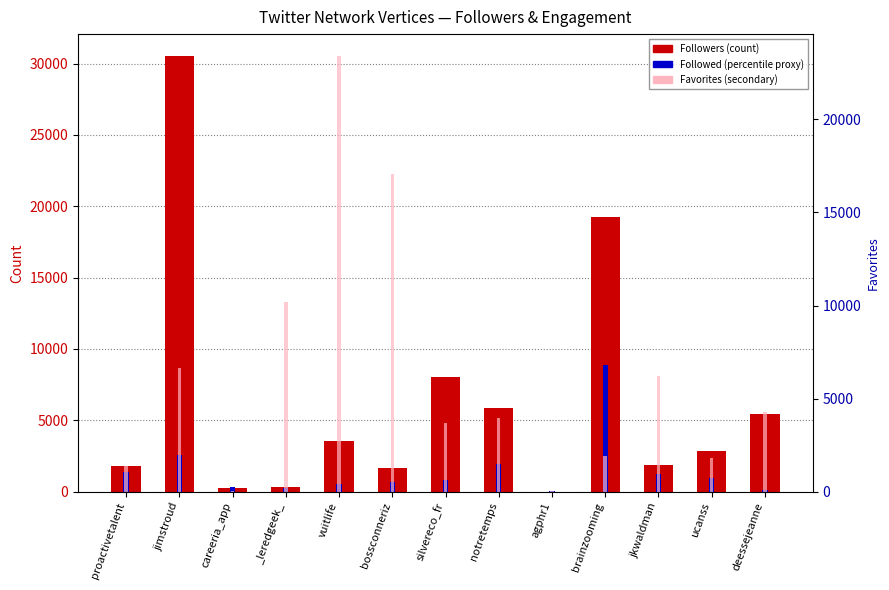

True or false: Favorites has a value of 6202 at jkwaldman.

True